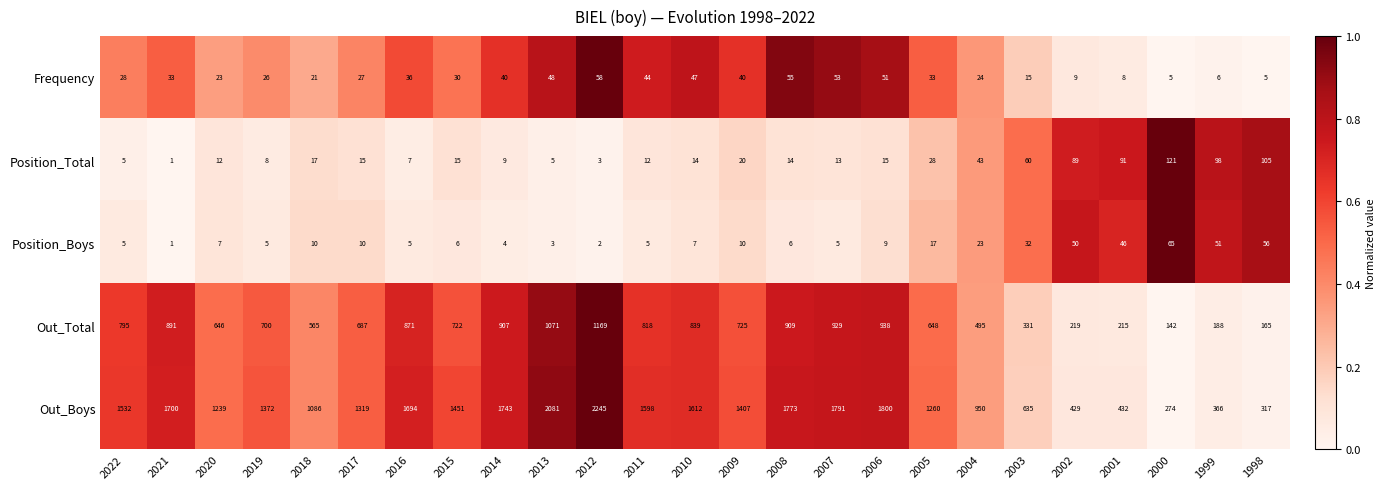

The Frequency series shows 5 at 2000. True or false?

True